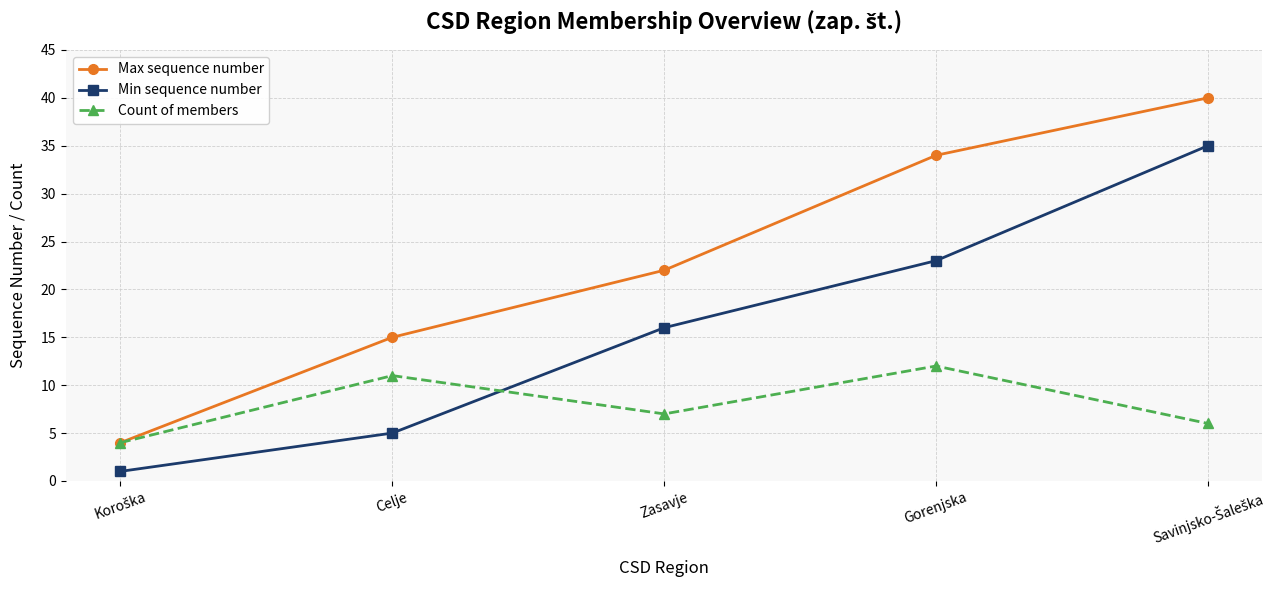

How many Min sequence number values are between 5 and 23?

3